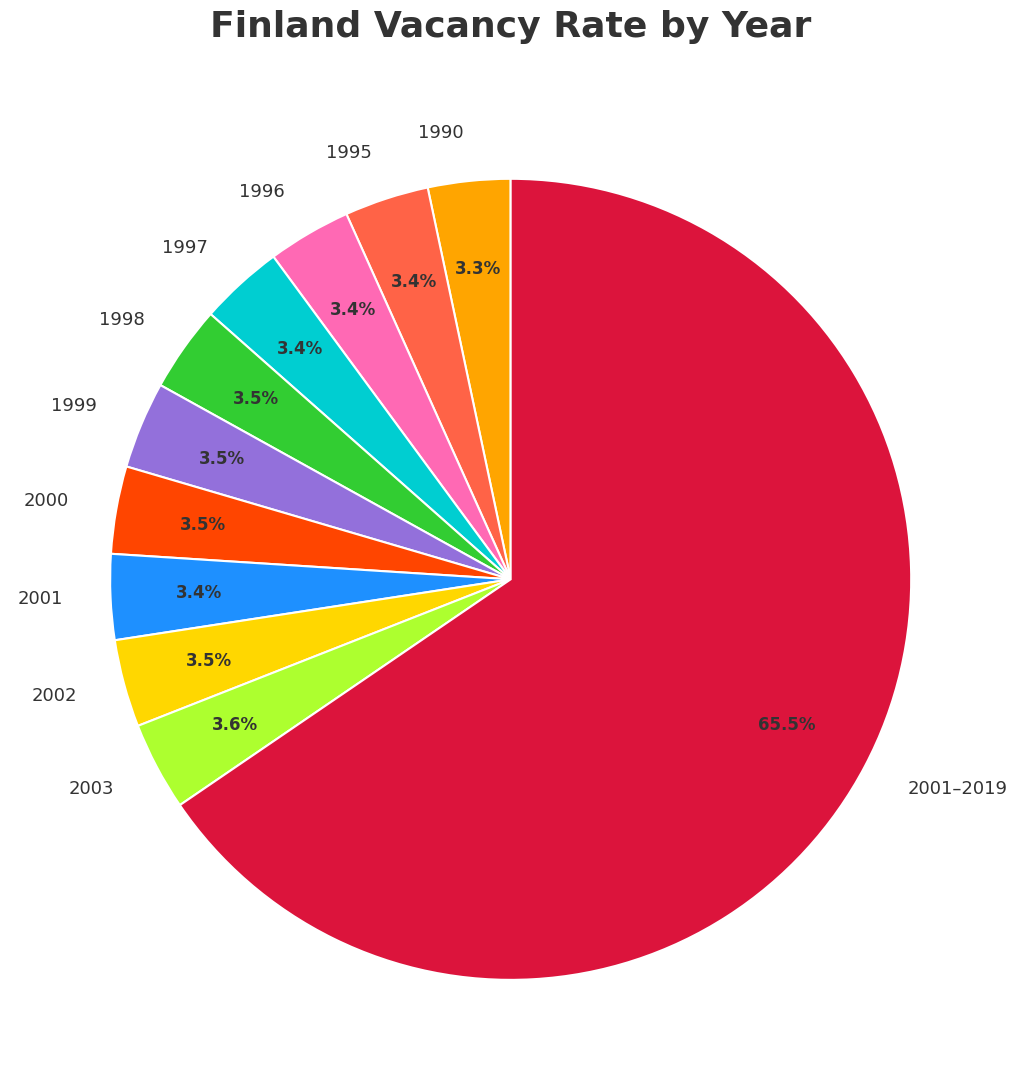

Is it true that 1997 is 3% of the pie?

True